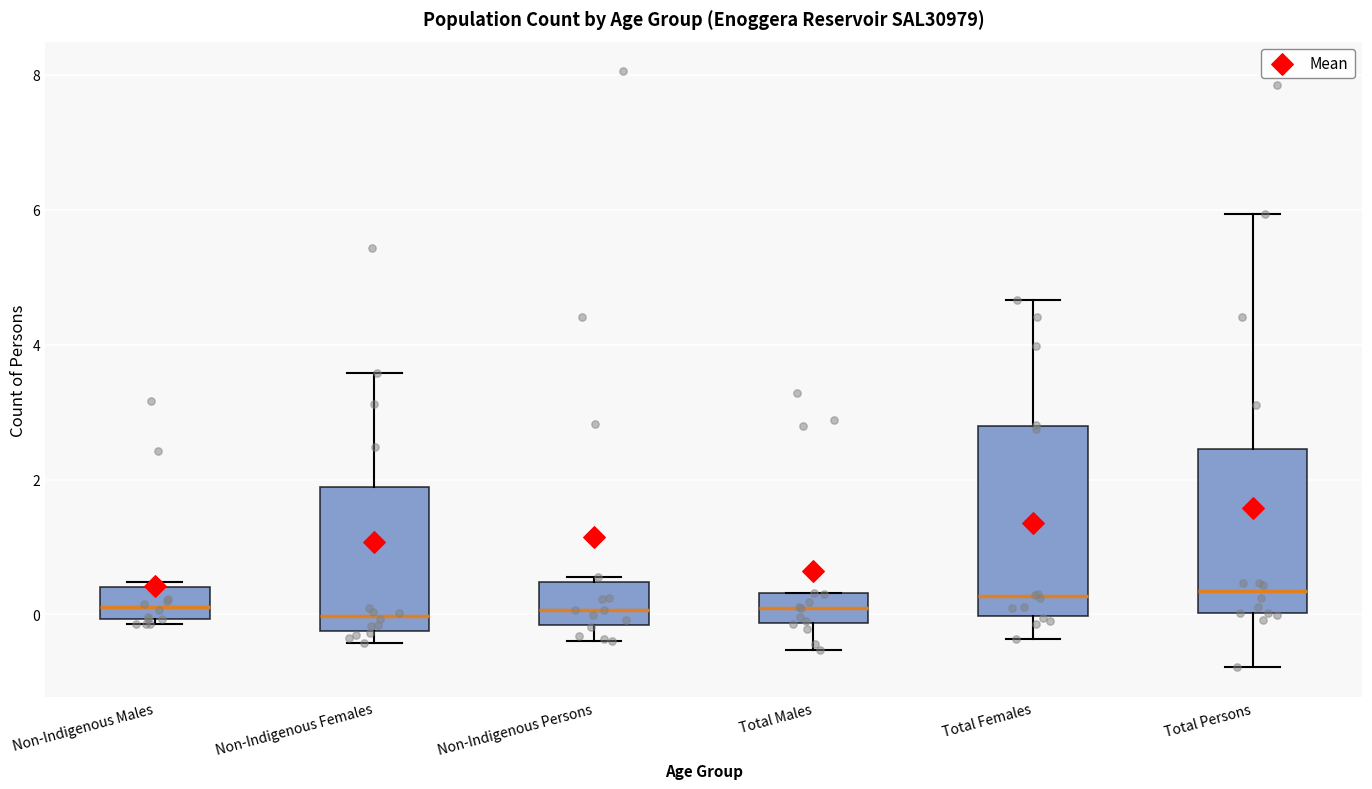

Reading left to right, read every box against the y-axis: the position of its median line, the range the box covers, and the ends of its whiskers. The values are not printed on the chart, so give them approximately, as read against the axis.

Non-Indigenous Males: median 0.2, box 0.0 to 0.4, whiskers -0.2 to 0.4 (just above the box's upper edge)
Non-Indigenous Females: median 0.0, box -0.2 to 1.8, whiskers -0.4 to 3.6
Non-Indigenous Persons: median 0.0, box -0.2 to 0.4, whiskers -0.4 to 0.6
Total Males: median 0.2, box -0.2 to 0.4, whiskers -0.6 to 0.4
Total Females: median 0.2, box 0.0 to 2.8, whiskers -0.4 to 4.6
Total Persons: median 0.4, box 0.0 to 2.4, whiskers -0.8 to 6.0